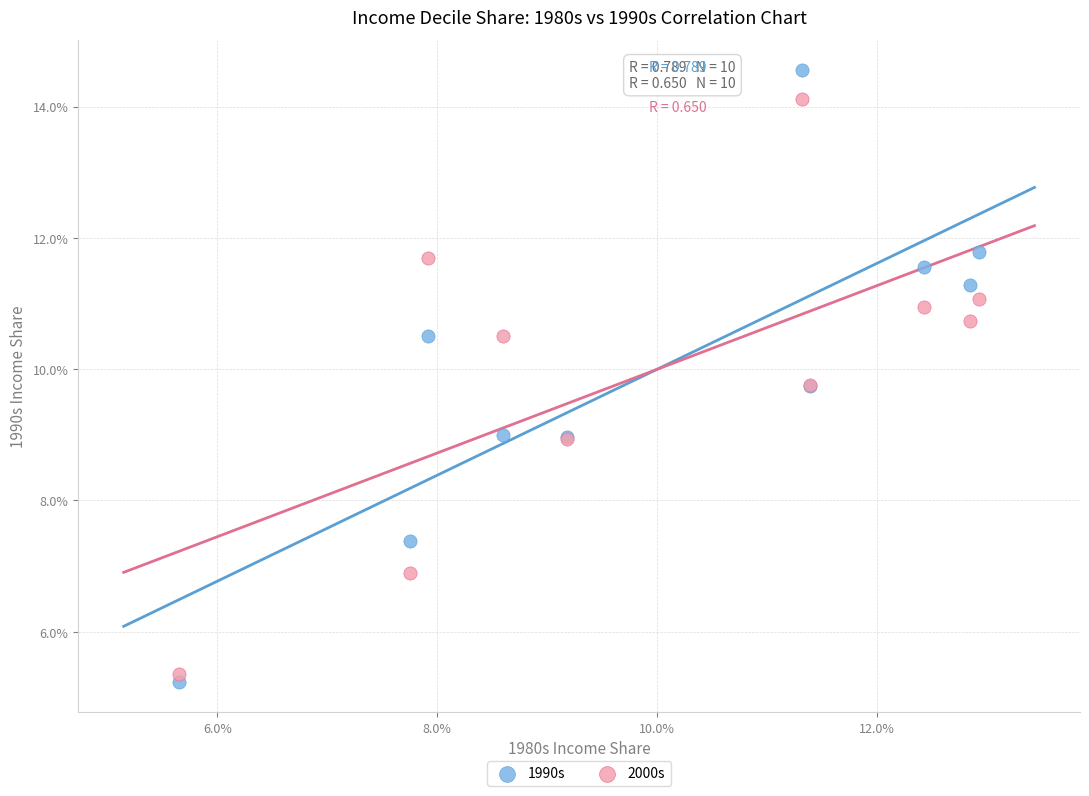

Which series contains the highest Y value?

1990s